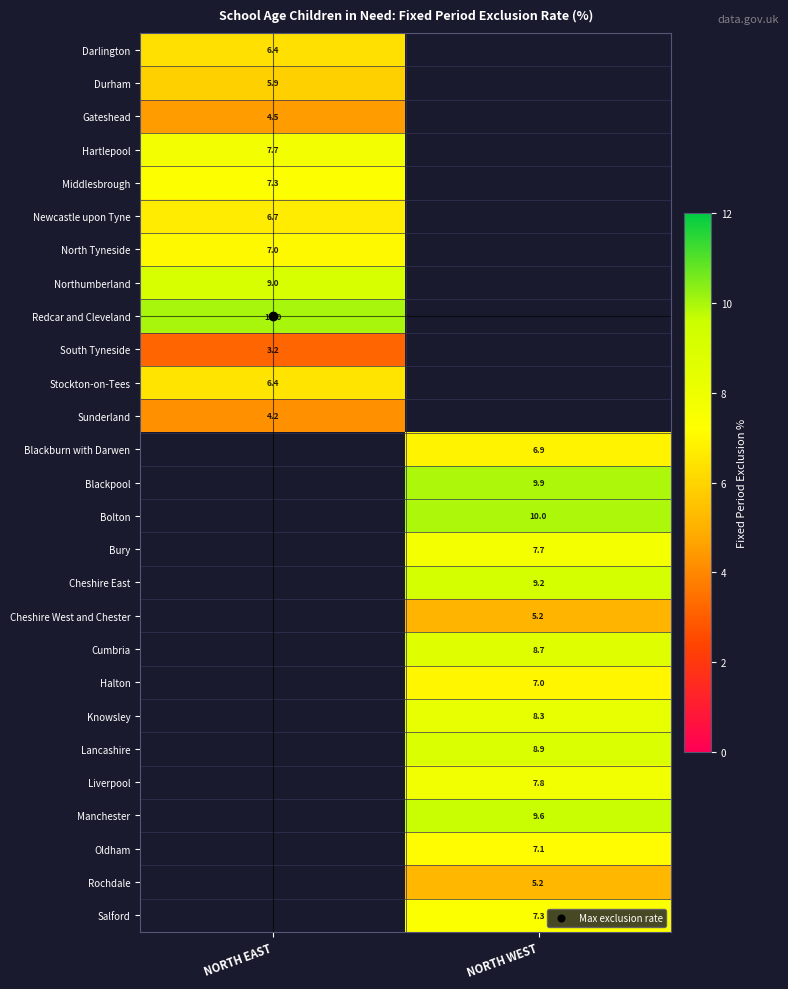

At which label is Newcastle upon Tyne closest to 6?

NORTH EAST